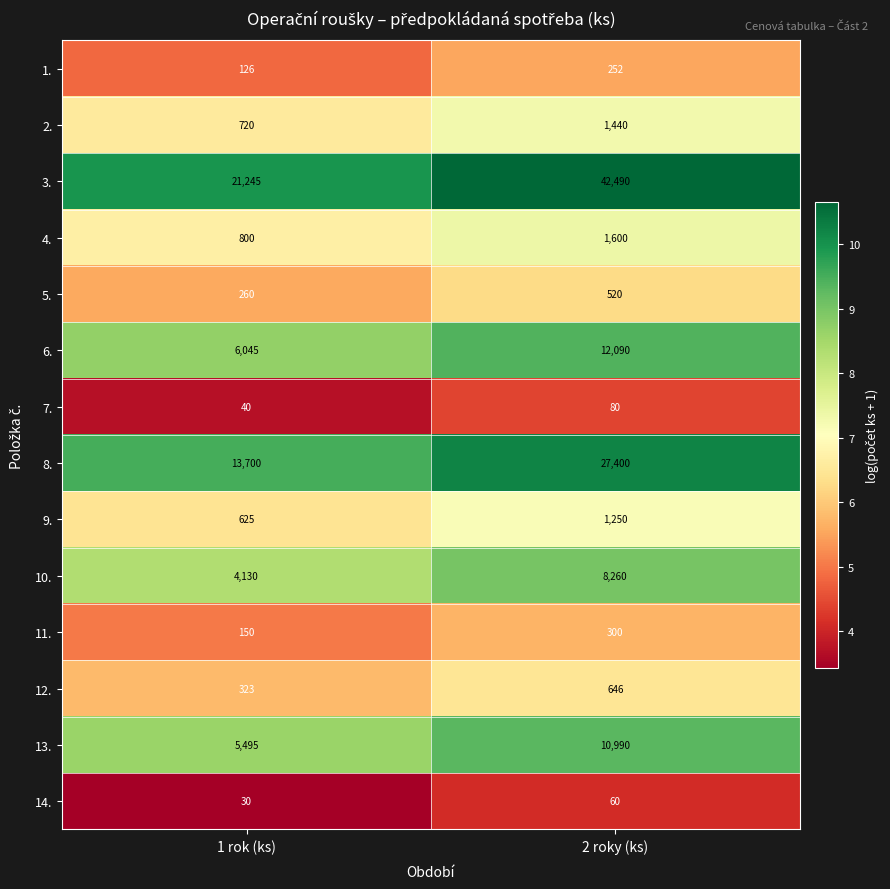

What value does the 12. series have at 1 rok (ks), to the nearest 10?

320